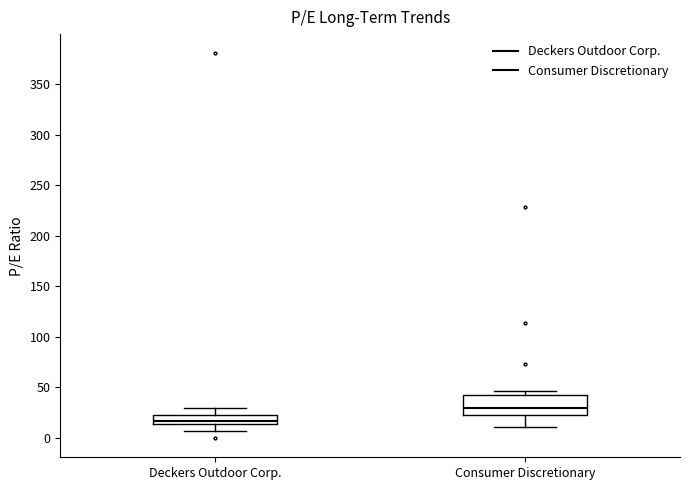

Which box has the highest median line?

Consumer Discretionary